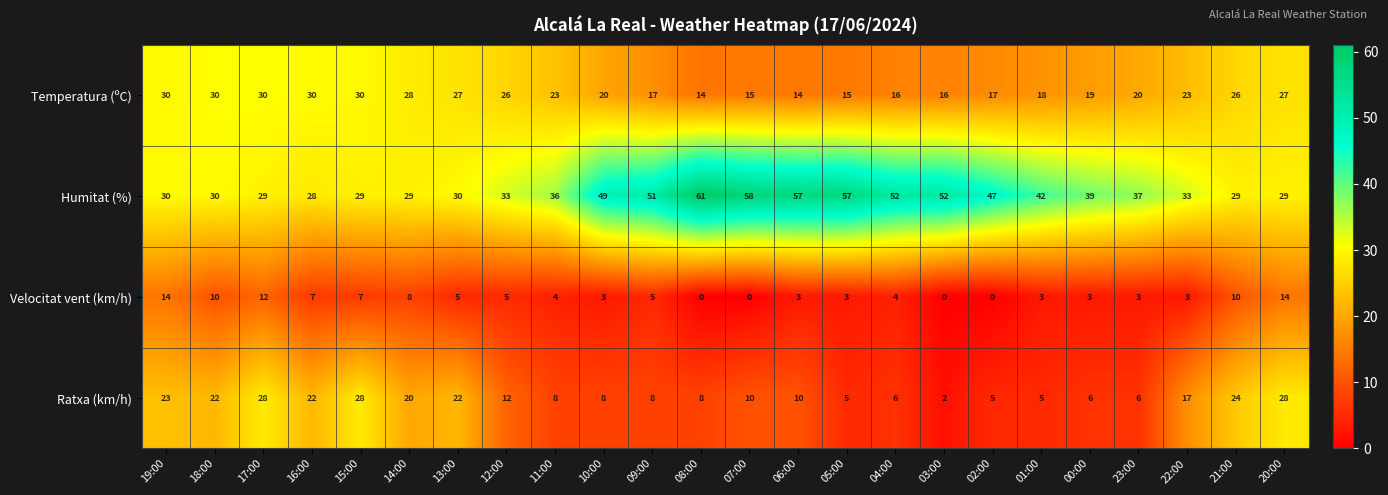

What is the difference between the Humitat (%) values at 07:00 and 10:00?

9